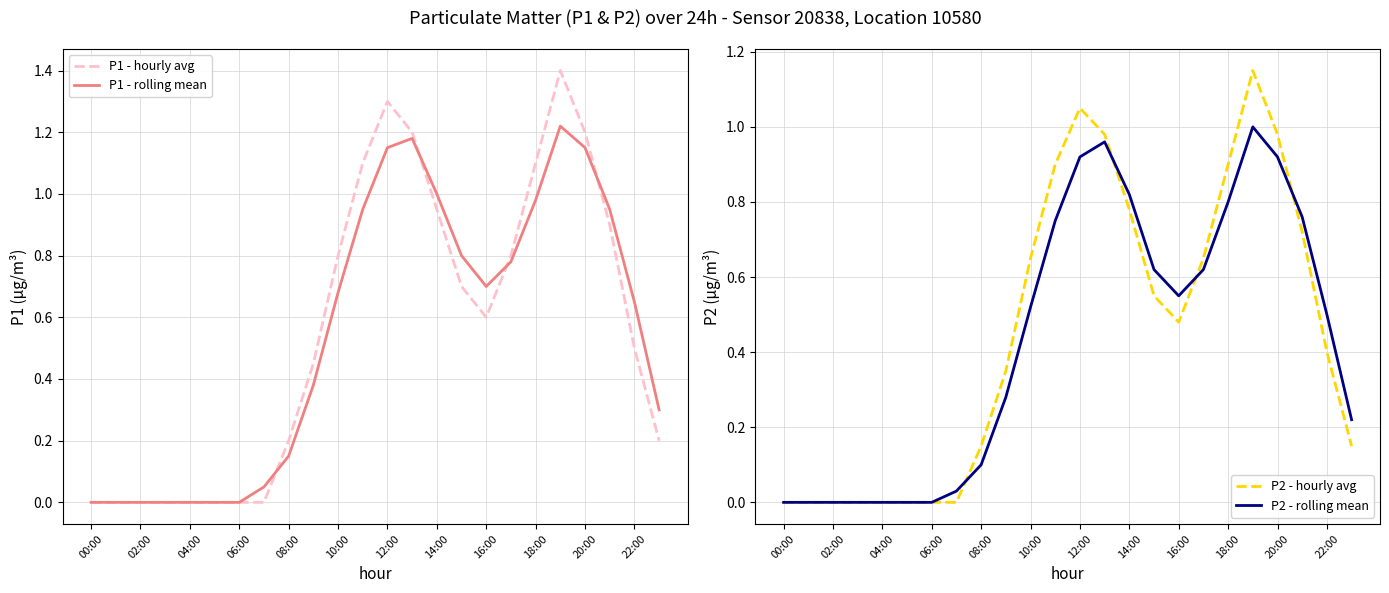

The P1 - rolling mean series shows 1.2 at 16:00. True or false?

False